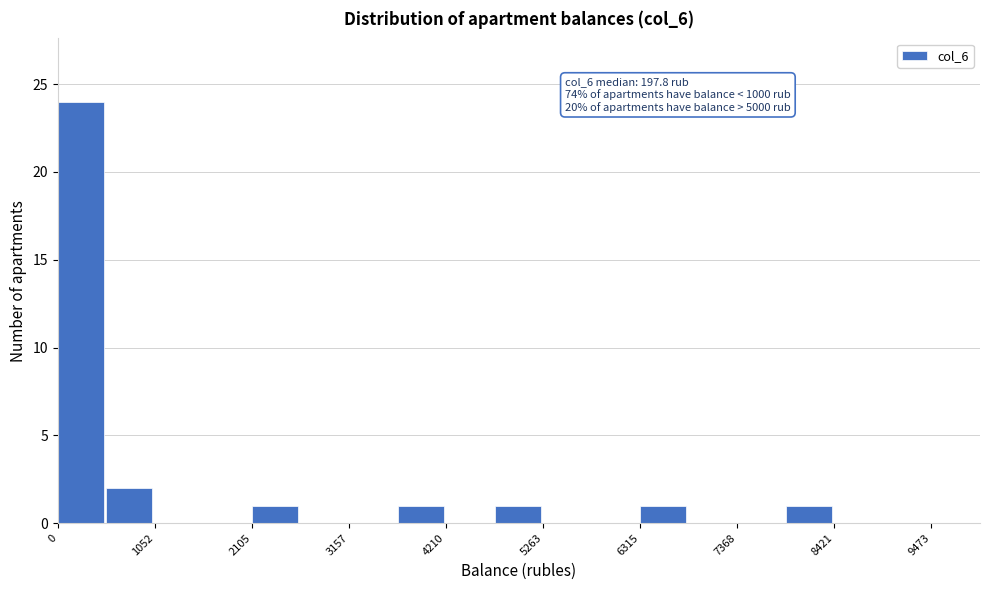

Read against the x-axis, roughly where is the centre of the tallest bar?

200